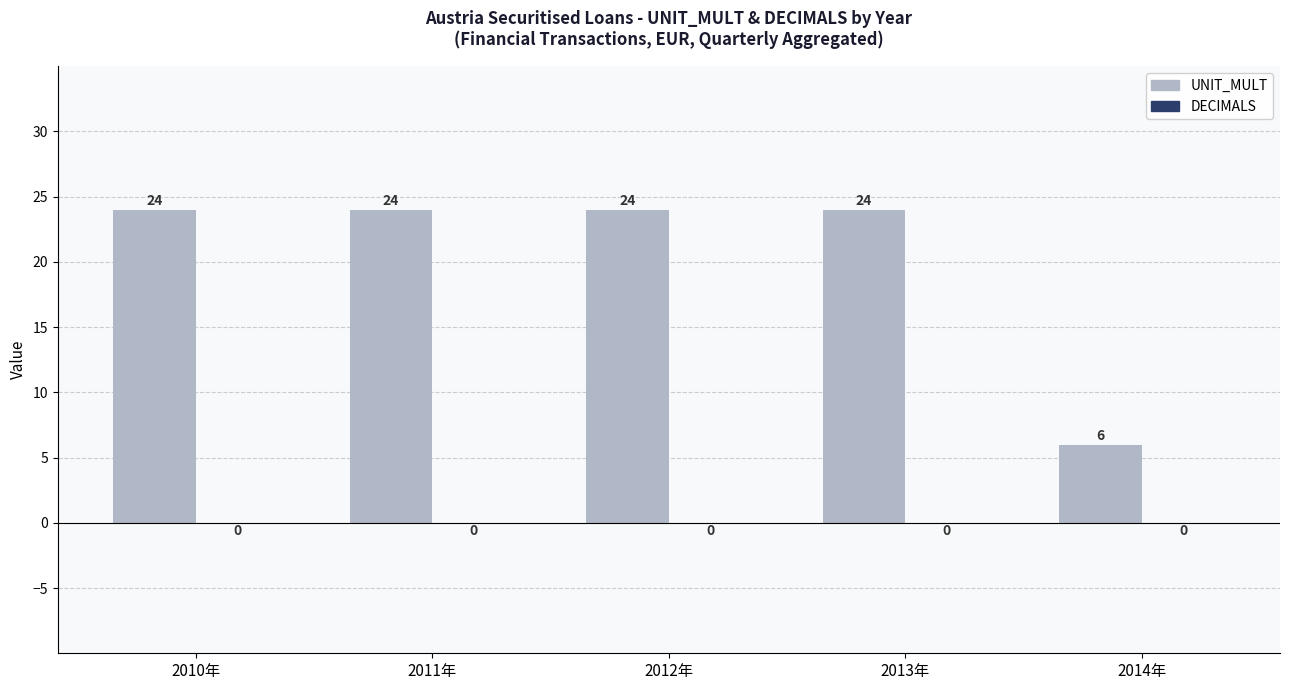

Which label corresponds to the smallest value in the chart?

2014年